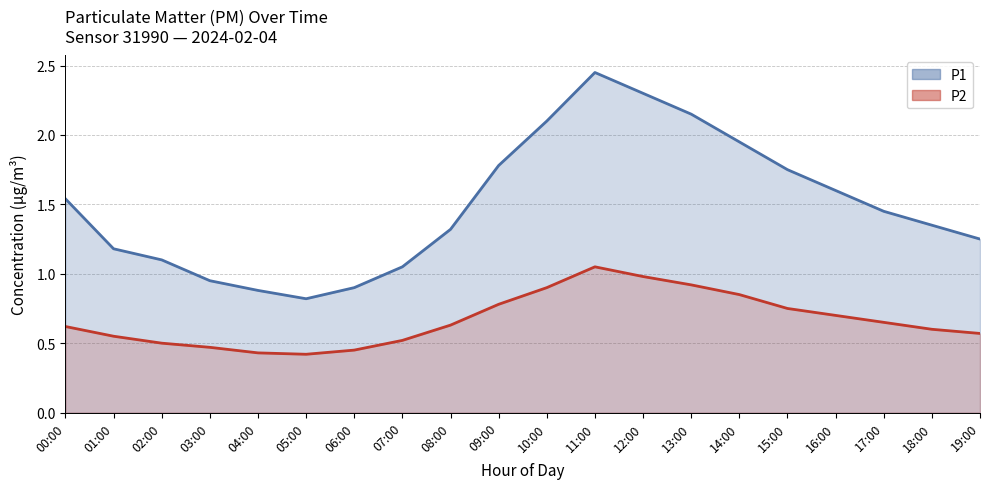

How many data points does each series have?

20